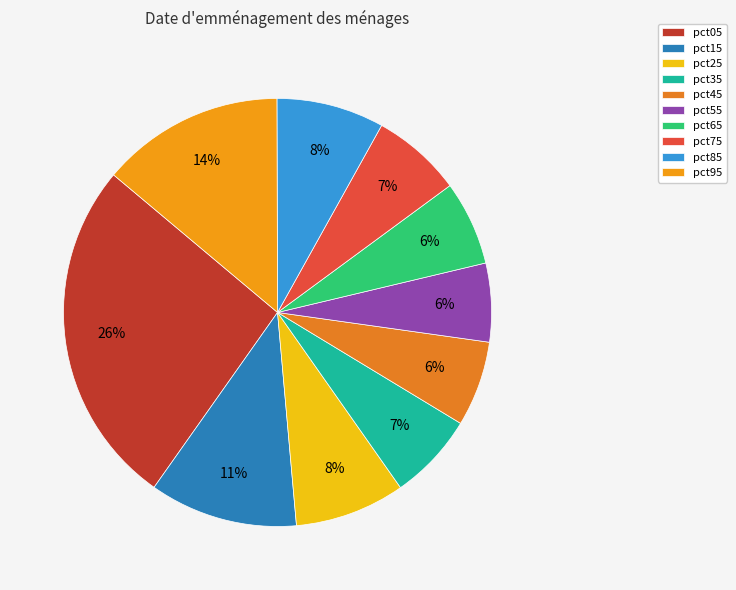

How much of the chart is everything except pct55?

94.1%